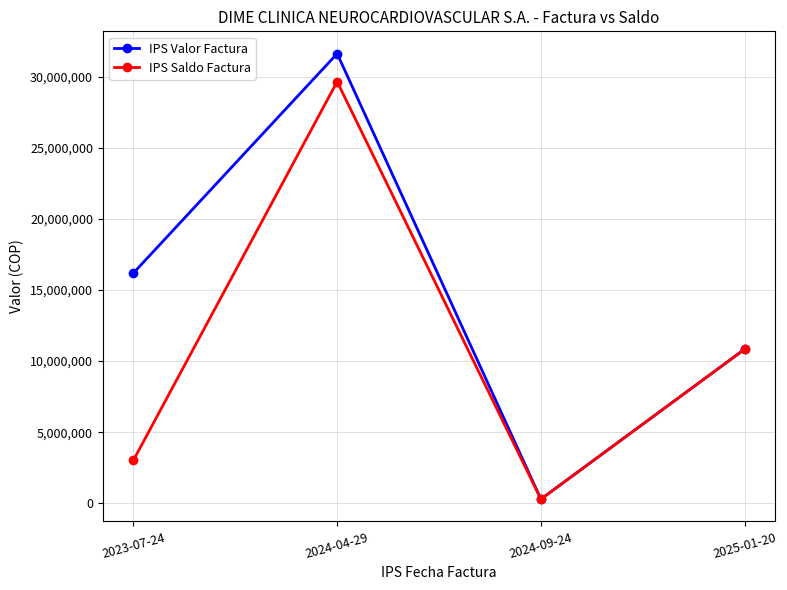

What is the highest value of the IPS Saldo Factura series?

29647106